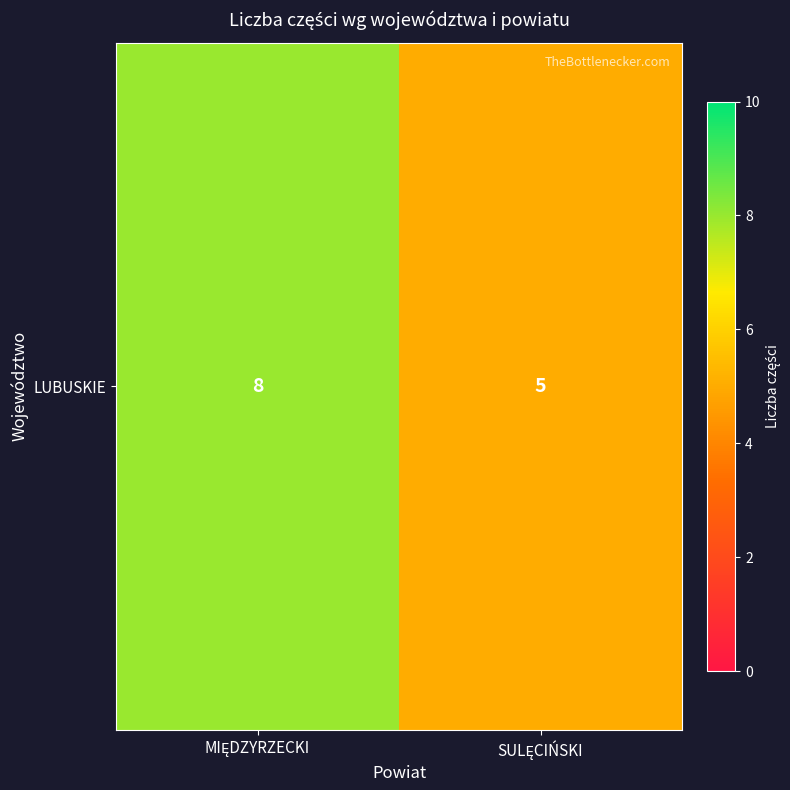

The value at MIĘDZYRZECKI is 8. True or false?

True